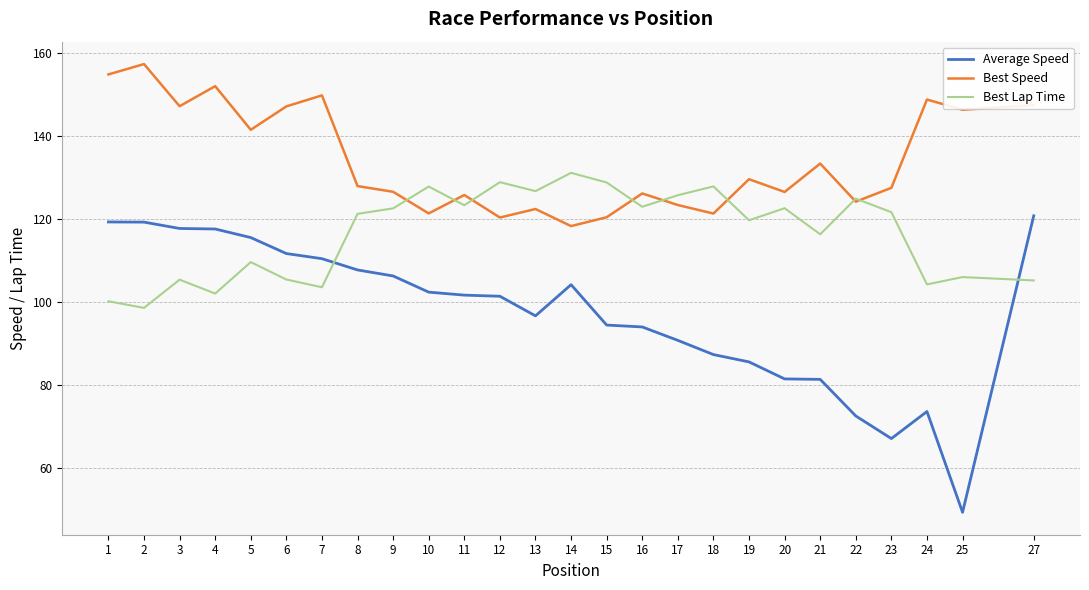

At how many categories does at least one series exceed 61?

26